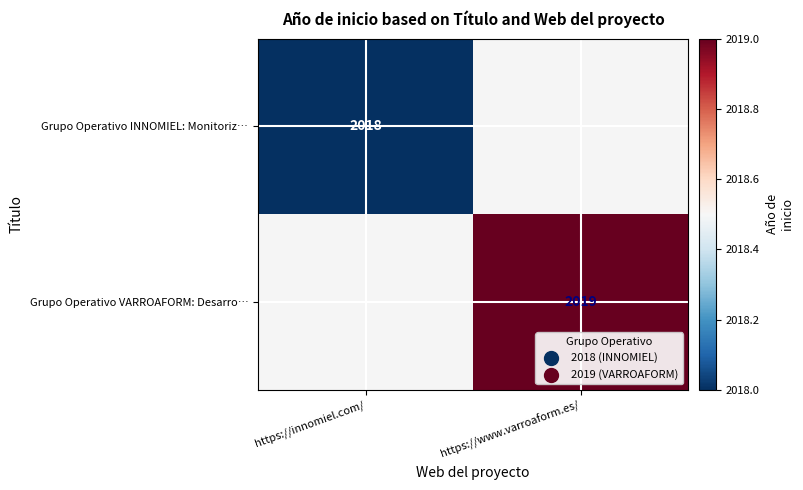

How many series are shown in this chart?

2